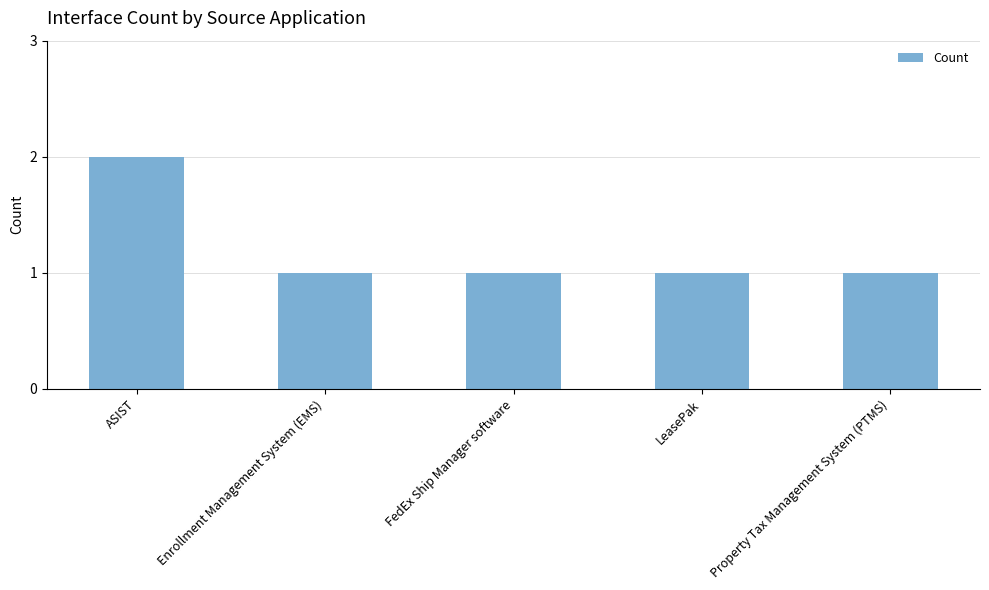

What is the ratio of the value at ASIST to the value at Property Tax Management System (PTMS)?

2.0